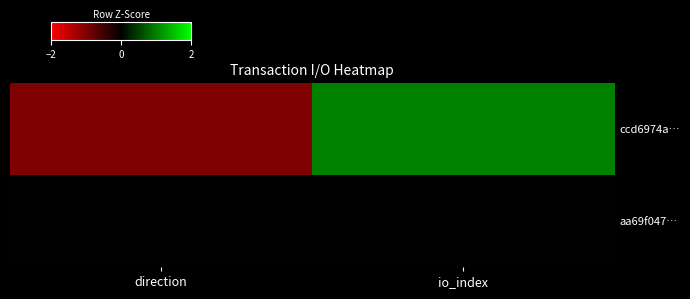

What is the difference between the highest and lowest values at direction?

1